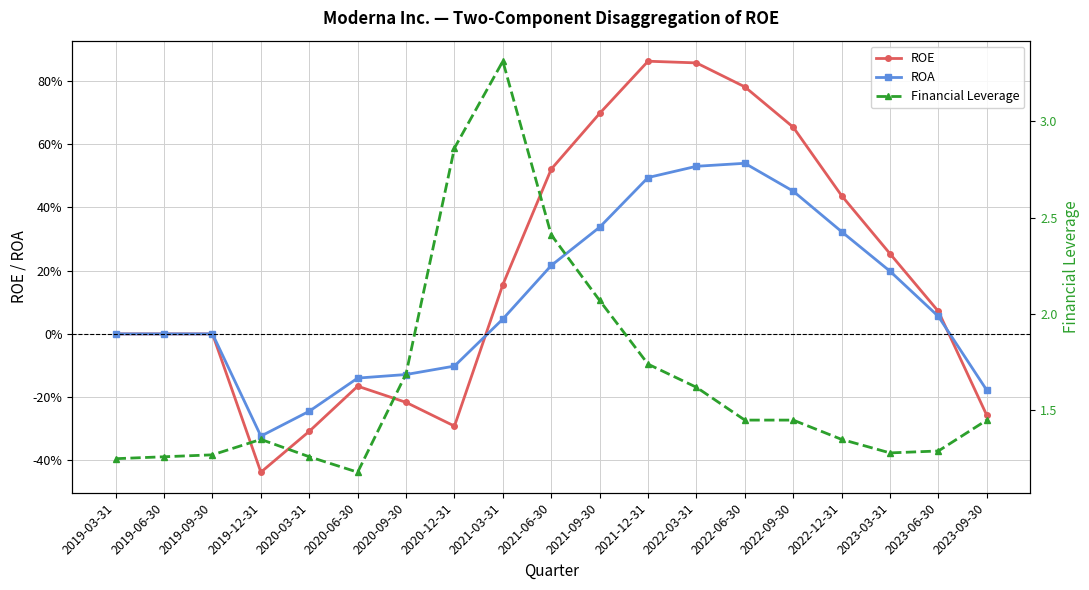

How many times do ROA and ROE cross each other?

2